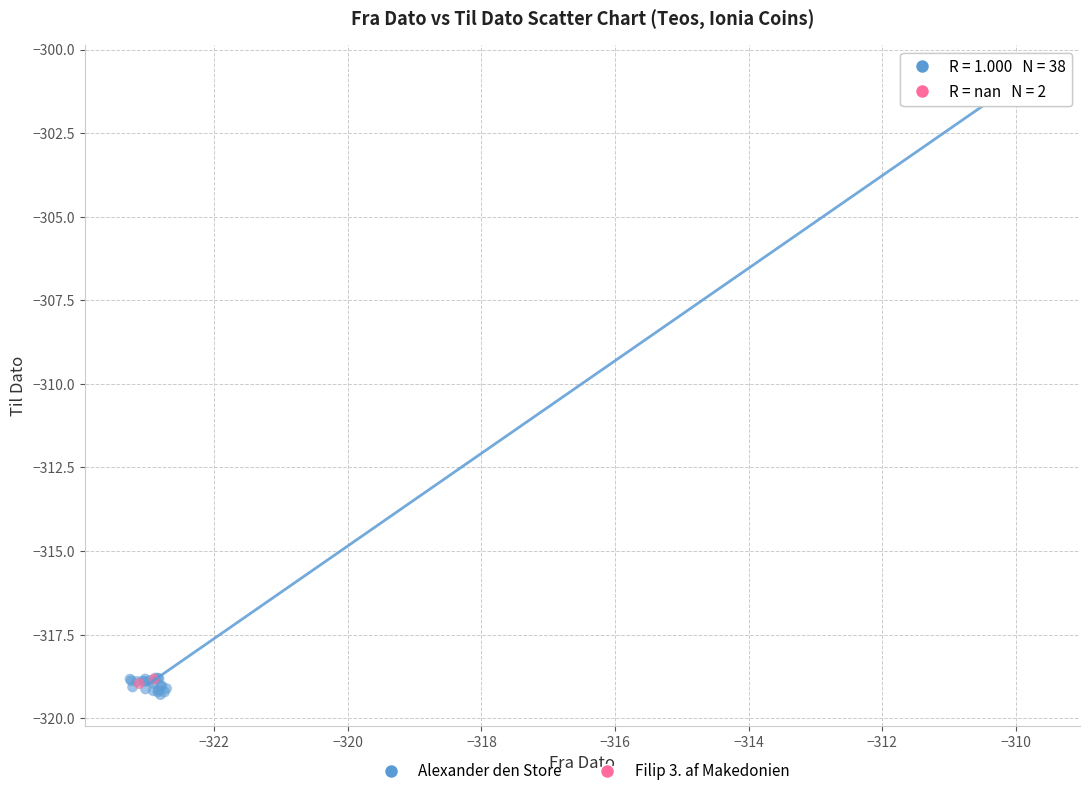

What are all the series names shown in the legend?

Alexander den Store, Filip 3. af Makedonien